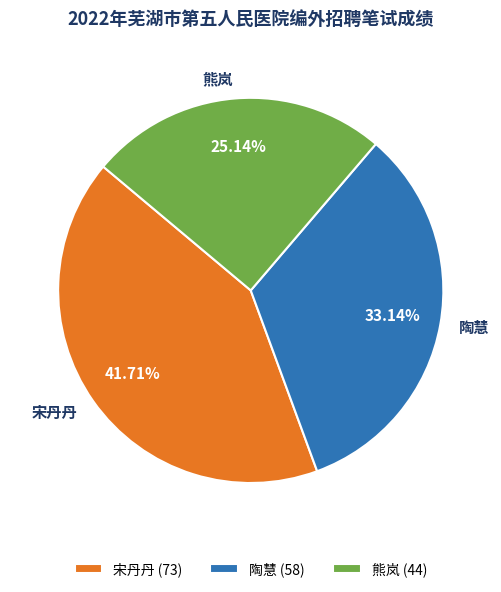

To the nearest percent, what is the difference between the largest and smallest slice percentages?

17%